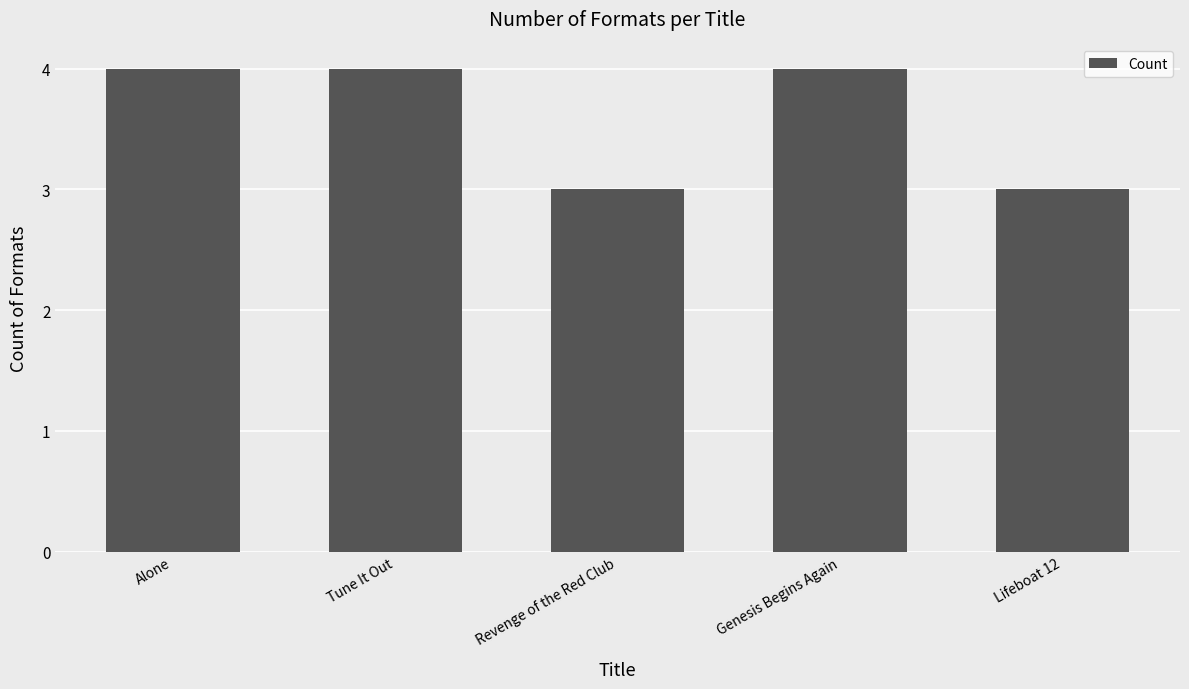

What is the maximum value shown in the chart?

4